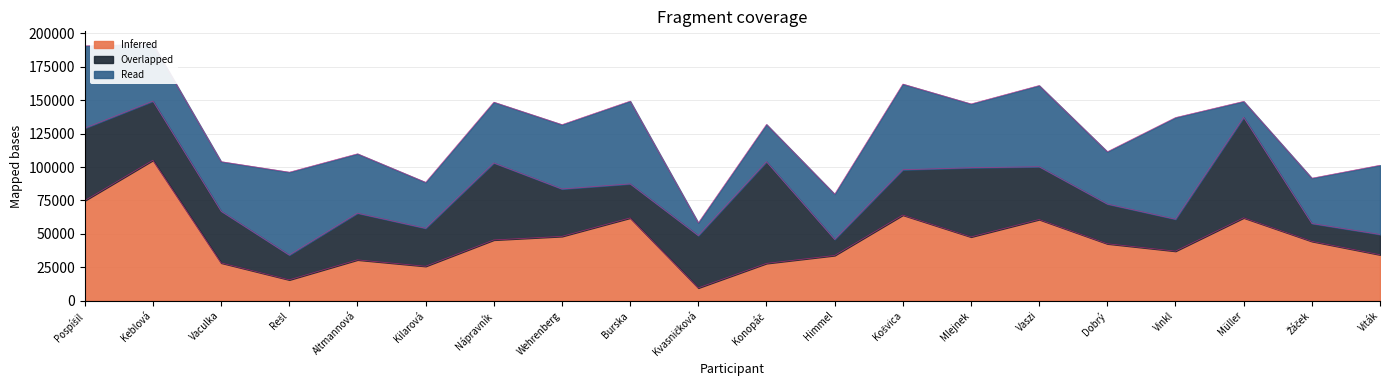

What is the average value of the Overlapped series?

37364